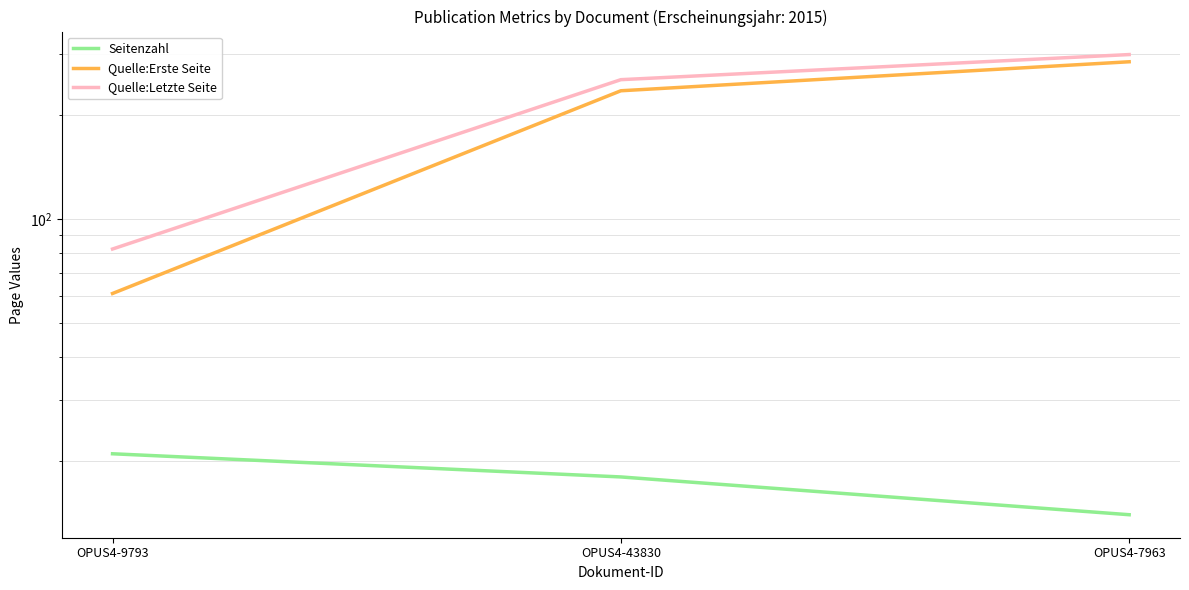

At which category is the sum across all series the highest?

OPUS4-7963